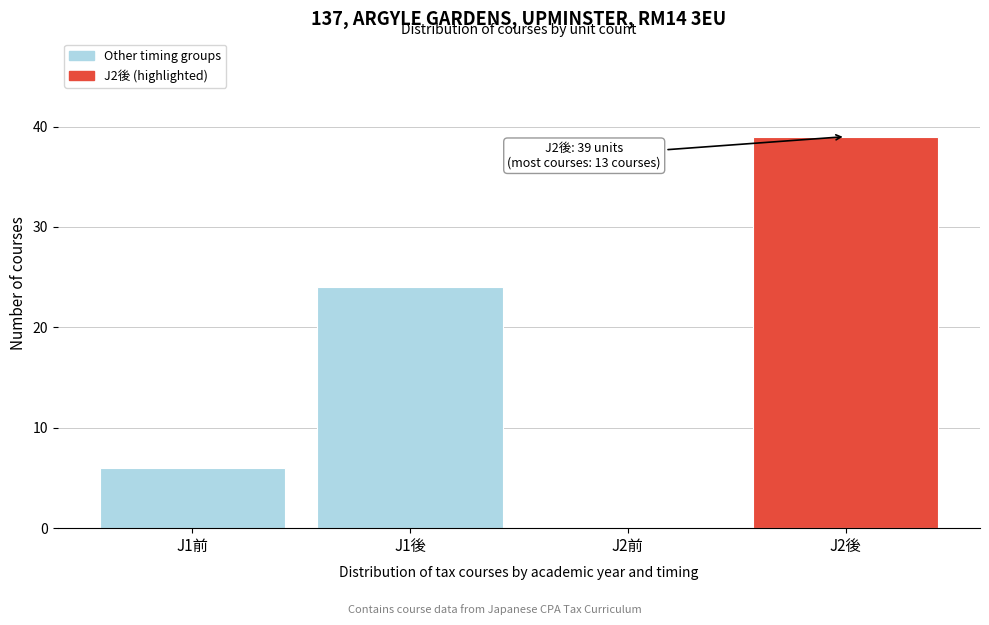

Reading left to right, list all the values displayed in this chart.

J1前=6	J1後=24	J2前=0	J2後=39